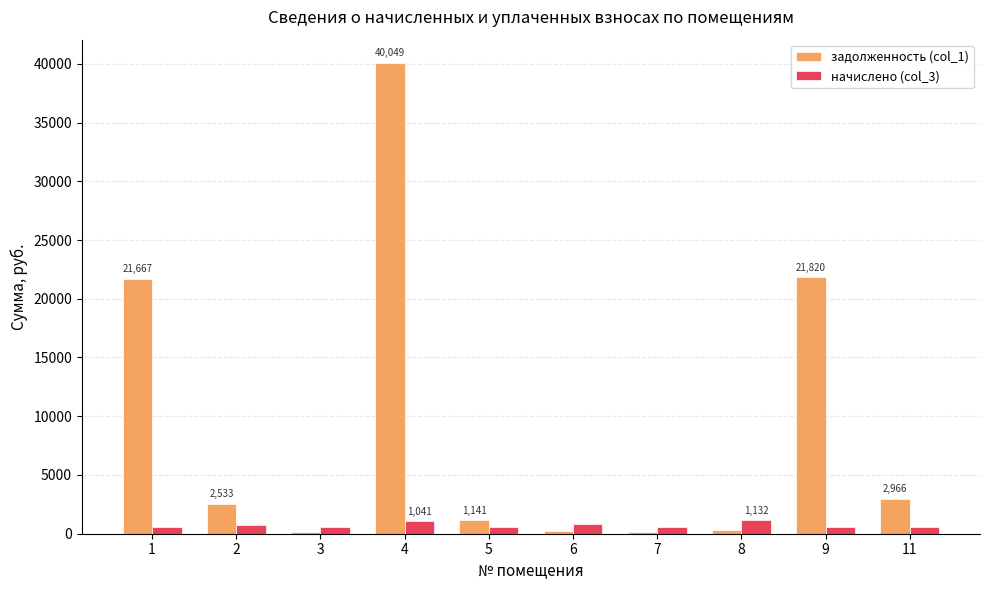

What is the total value across all series at 5?

1701.0